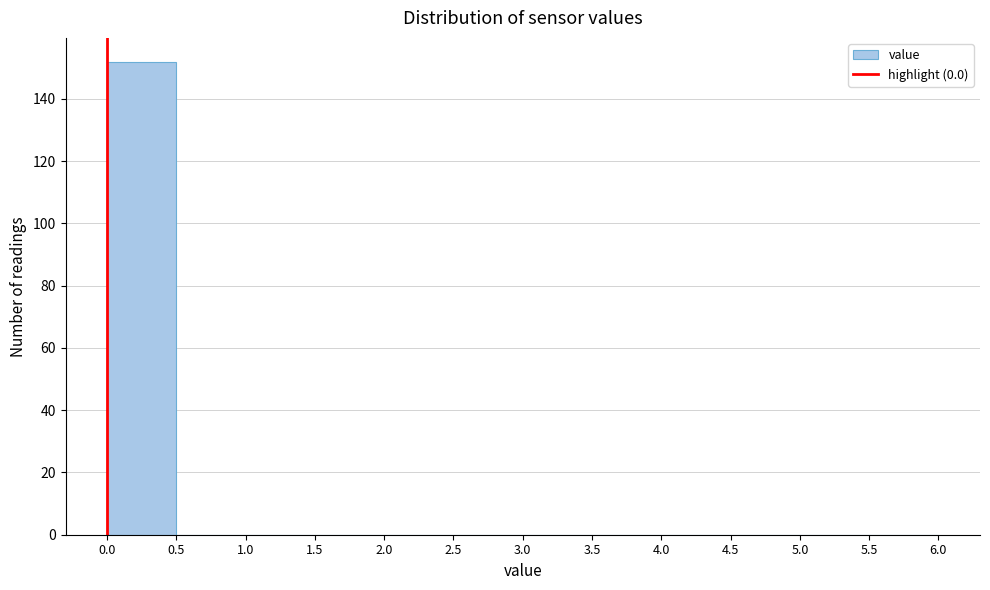

Reading left to right, transcribe this chart: for each bar, give the range it covers on the x-axis and its height. The values are not printed on the chart, so give them approximately, as read against the axis.

0.0 to 0.5: 152
0.5 to 1.0: 0
1.0 to 1.5: 0
1.5 to 2.0: 0
2.0 to 2.5: 0
2.5 to 3.0: 0
3.0 to 3.5: 0
3.5 to 4.0: 0
4.0 to 4.5: 0
4.5 to 5.0: 0
5.0 to 5.5: 0
5.5 to 6.0: 0